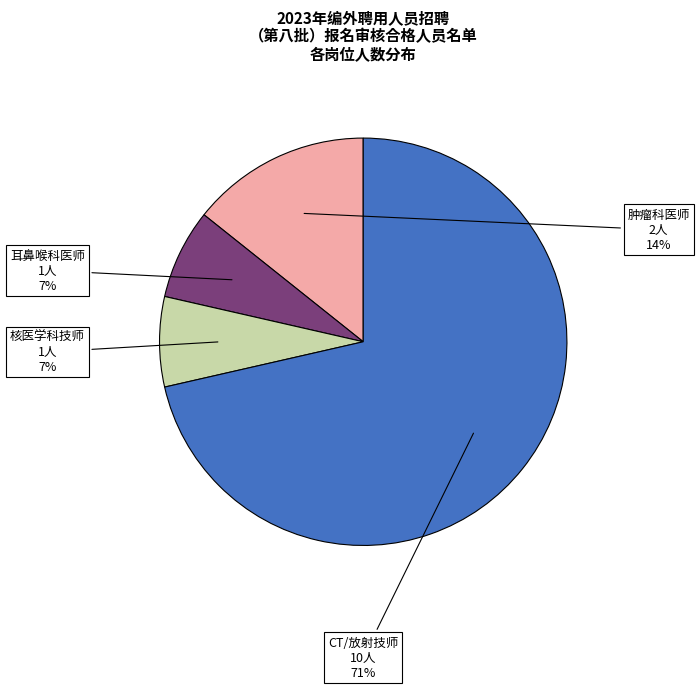

To the nearest percent, what is the average slice percentage?

25%